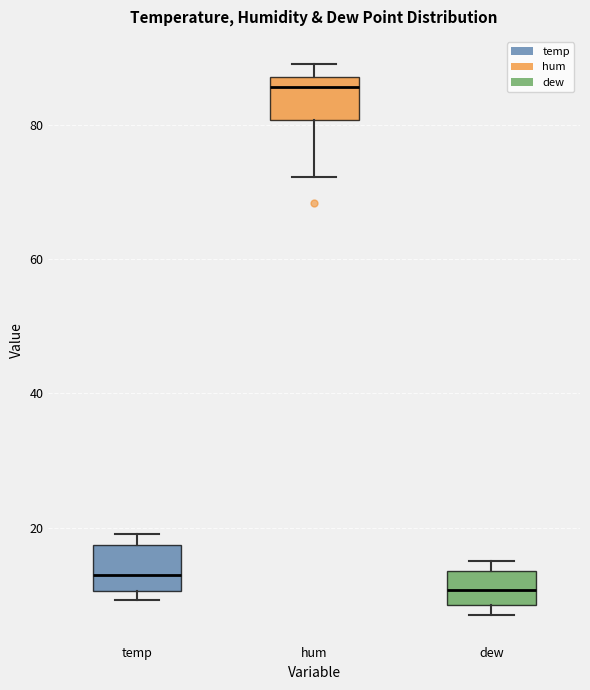

Reading left to right, read every box against the y-axis: the position of its median line, the range the box covers, and the ends of its whiskers. The values are not printed on the chart, so give them approximately, as read against the axis.

temp: median 12, box 10 to 18, whiskers 10 (just below the box's lower edge) to 20
hum: median 86, box 80 to 88, whiskers 72 to 90
dew: median 10, box 8 to 14, whiskers 8 (just below the box's lower edge) to 16